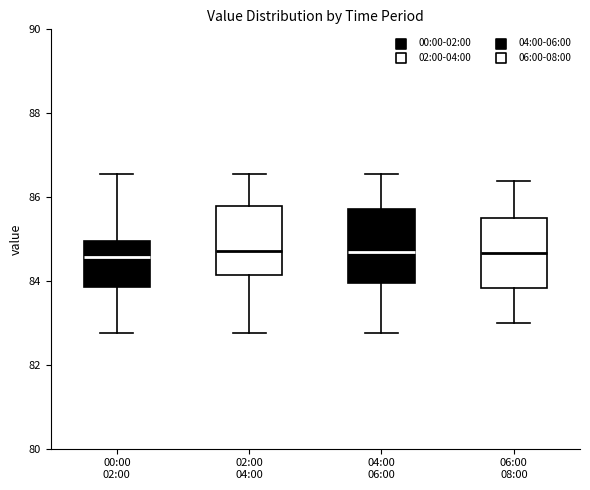

Reading left to right, read every box against the y-axis: the position of its median line, the range the box covers, and the ends of its whiskers. The values are not printed on the chart, so give them approximately, as read against the axis.

00:00 02:00: median 84.6, box 83.8 to 85.0, whiskers 82.8 to 86.6
02:00 04:00: median 84.8, box 84.2 to 85.8, whiskers 82.8 to 86.6
04:00 06:00: median 84.6, box 84.0 to 85.8, whiskers 82.8 to 86.6
06:00 08:00: median 84.6, box 83.8 to 85.6, whiskers 83.0 to 86.4